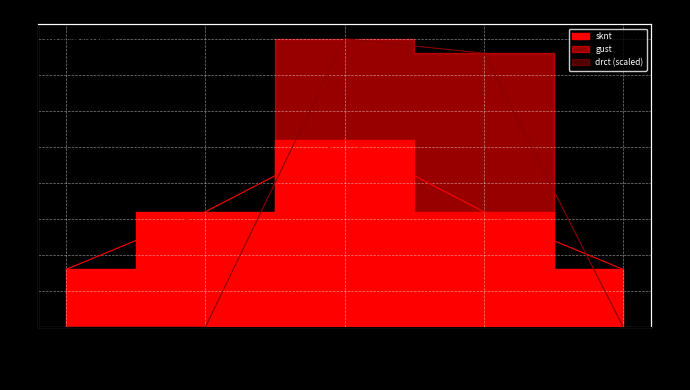

True or false: sknt has a value of 2 at 08-01 02:00.

False